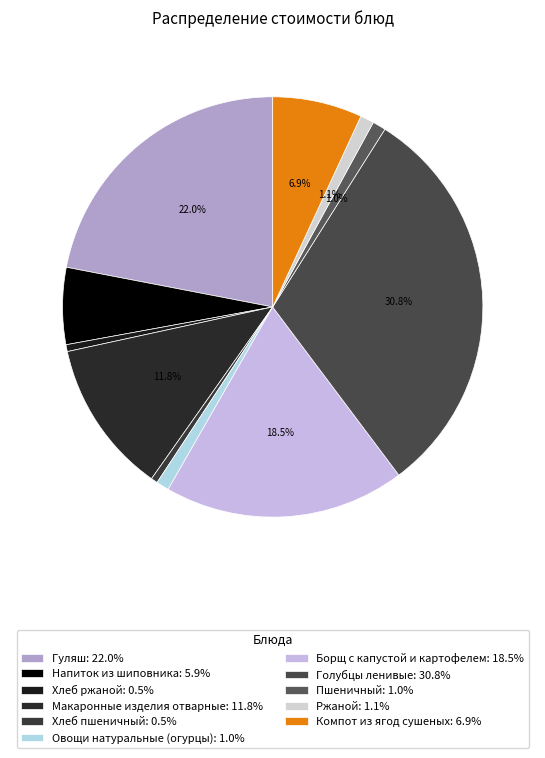

Count the number of slices in the pie.

11